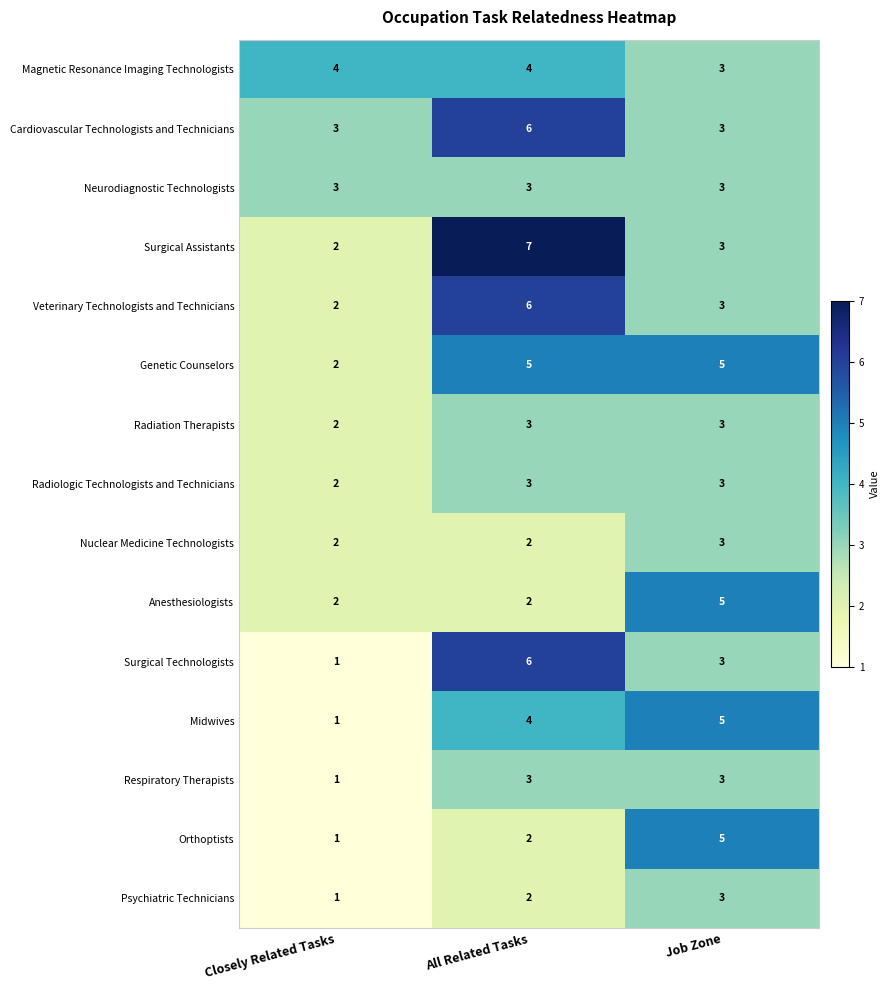

At how many categories does at least one series exceed 1?

3